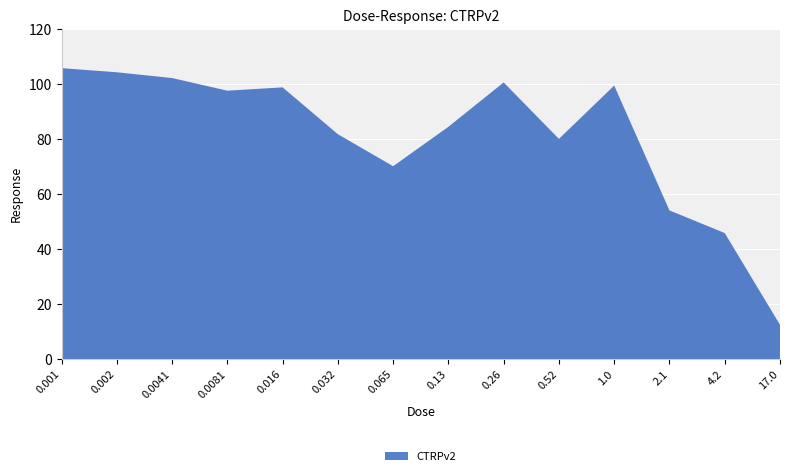

Reading left to right, list all the values displayed in this chart.

0.001=105.8	0.002=104.3	0.0041=102.2	0.0081=97.6	0.016=98.8	0.032=81.8	0.065=70.1	0.13=84.5	0.26=100.6	0.52=80.1	1.0=99.5	2.1=54.1	4.2=45.8	17.0=12.4